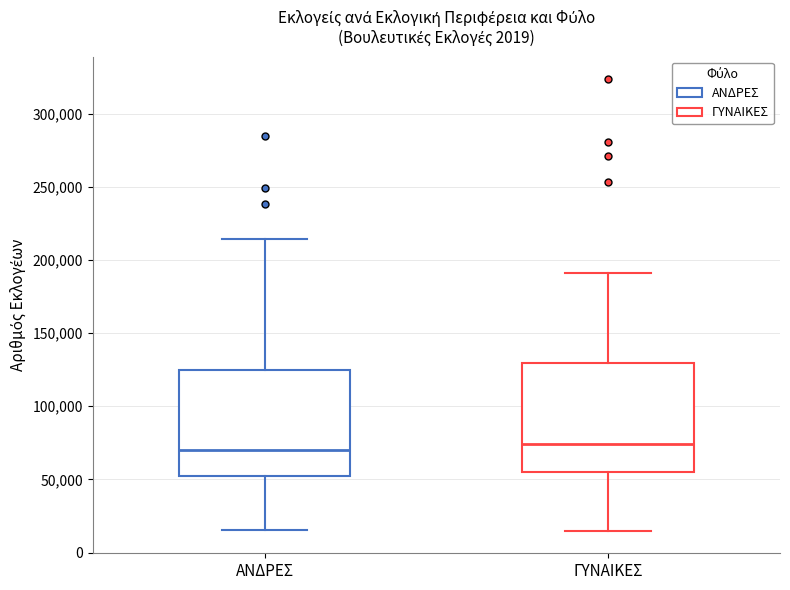

Reading left to right, transcribe this box plot: for each box, give where its median line is, the range the box spans, and where its two whiskers end, as read against the y-axis. The values are not printed on the chart, so give them approximately, as read against the axis.

ΑΝΔΡΕΣ: median 70000, box 50000 to 125000, whiskers 15000 to 215000
ΓΥΝΑΙΚΕΣ: median 75000, box 55000 to 130000, whiskers 15000 to 190000